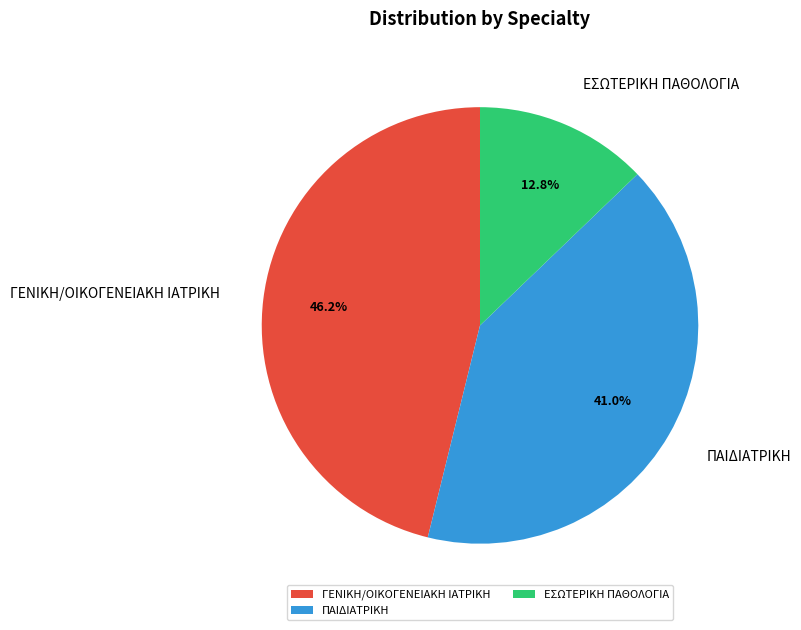

To the nearest percent, what percentage of the pie is ΠΑΙΔΙΑΤΡΙΚΗ?

41%